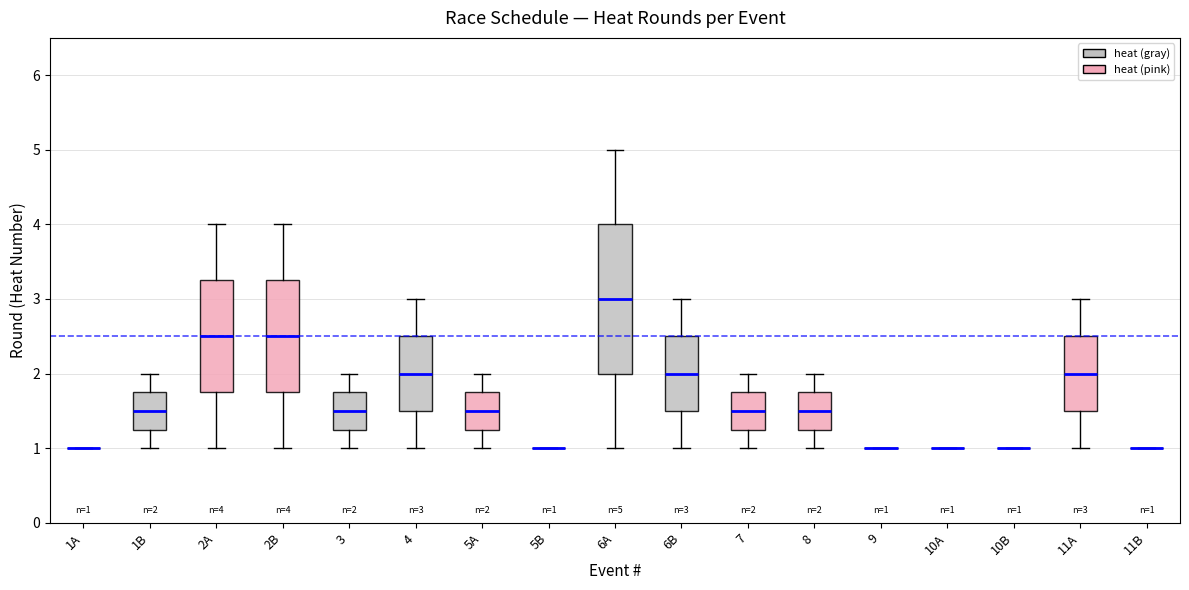

Comparing the boxes themselves (not the whiskers), which one is the tallest?

6A